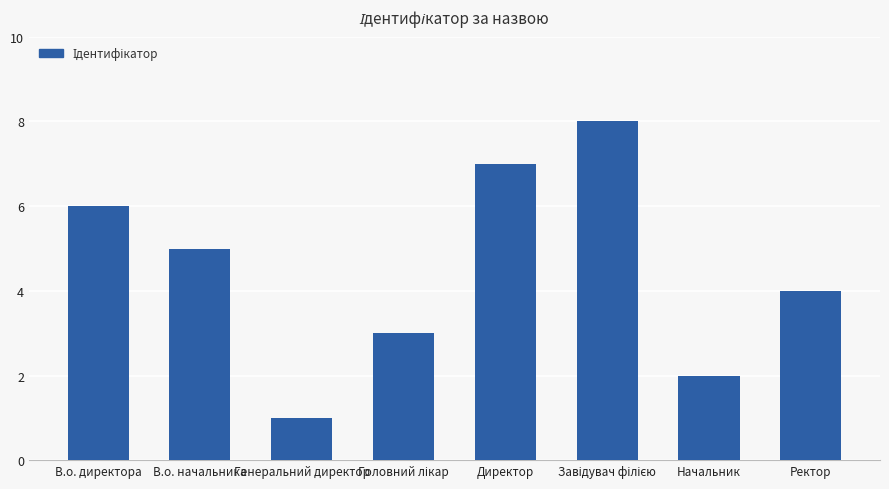

What is the difference between the values at Директор and Ректор?

3